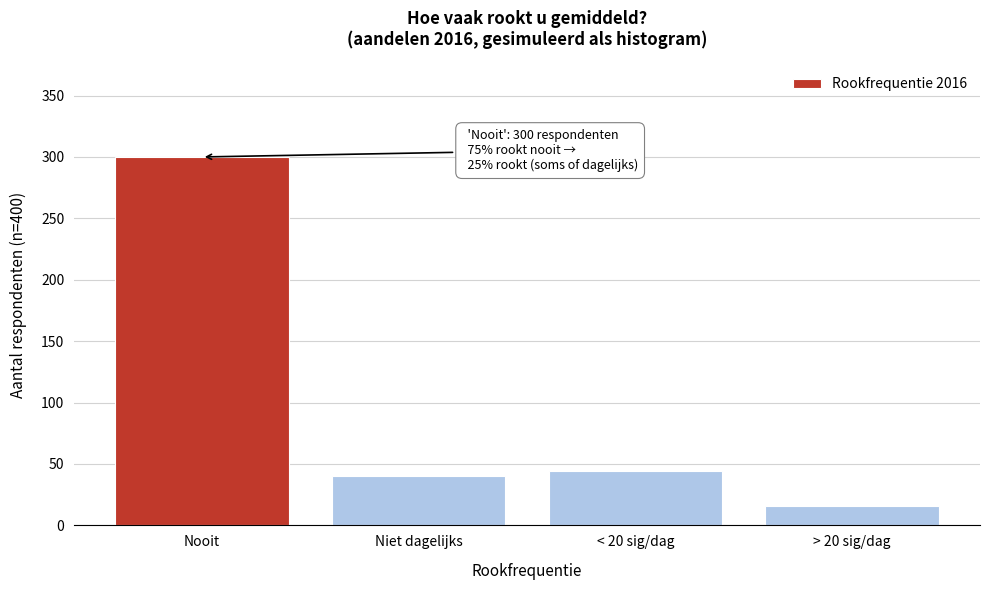

Reading left to right, what are all the values shown in this chart?

300	40	44	16